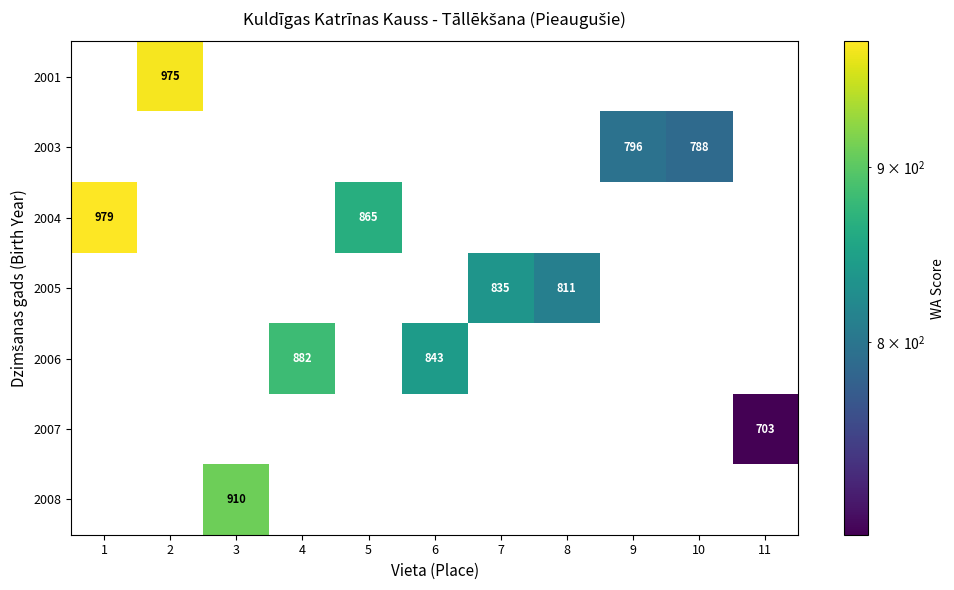

How many data points in 2005 are above 0?

2